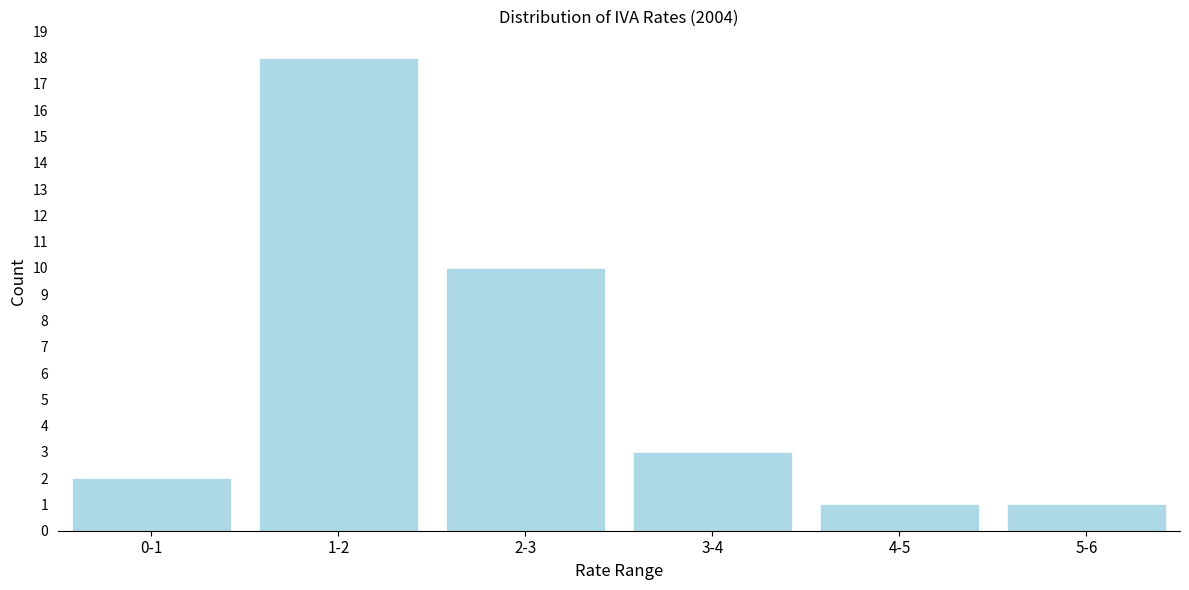

Reading left to right, what are all the values shown in this chart?

2	18	10	3	1	1